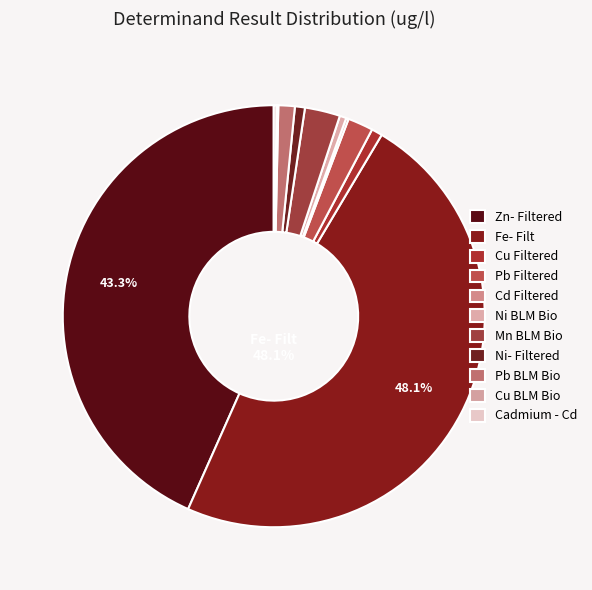

What is the total percentage of Ni- Filtered and Mn BLM Bio?

3.5%